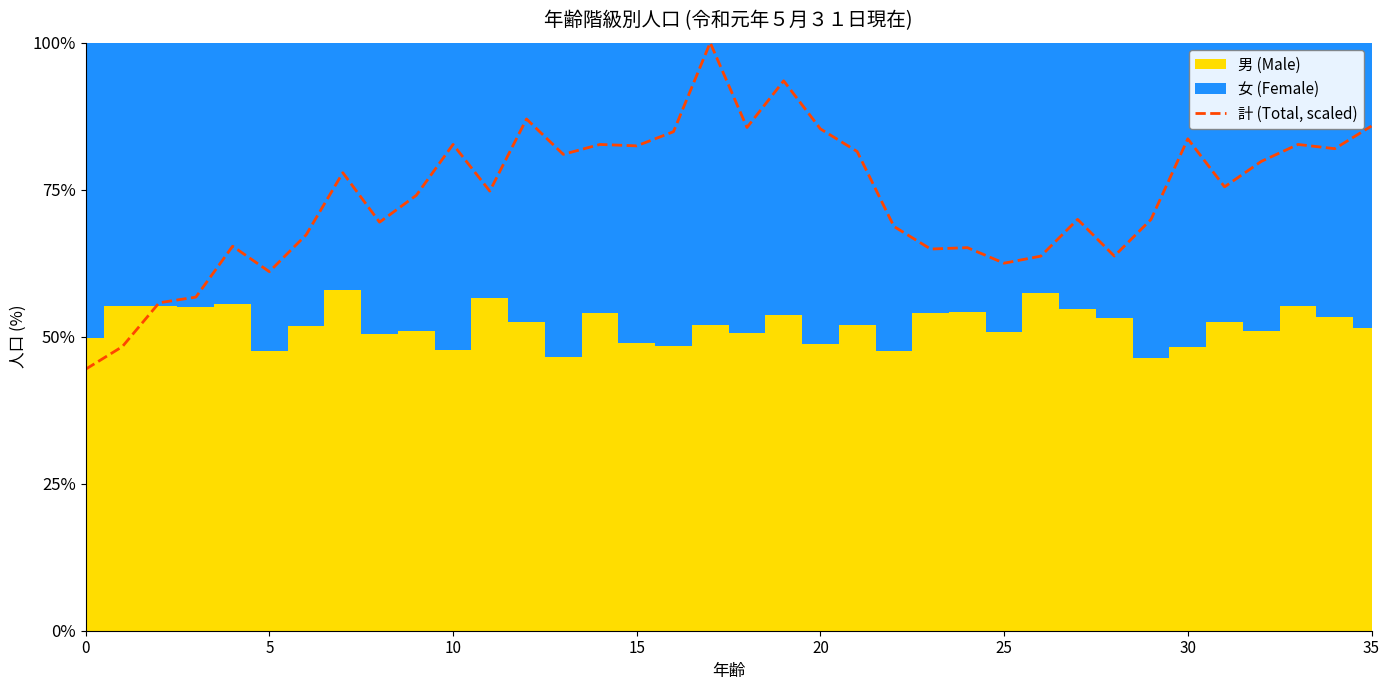

Is it true that the value at 27 is 23.4?

False